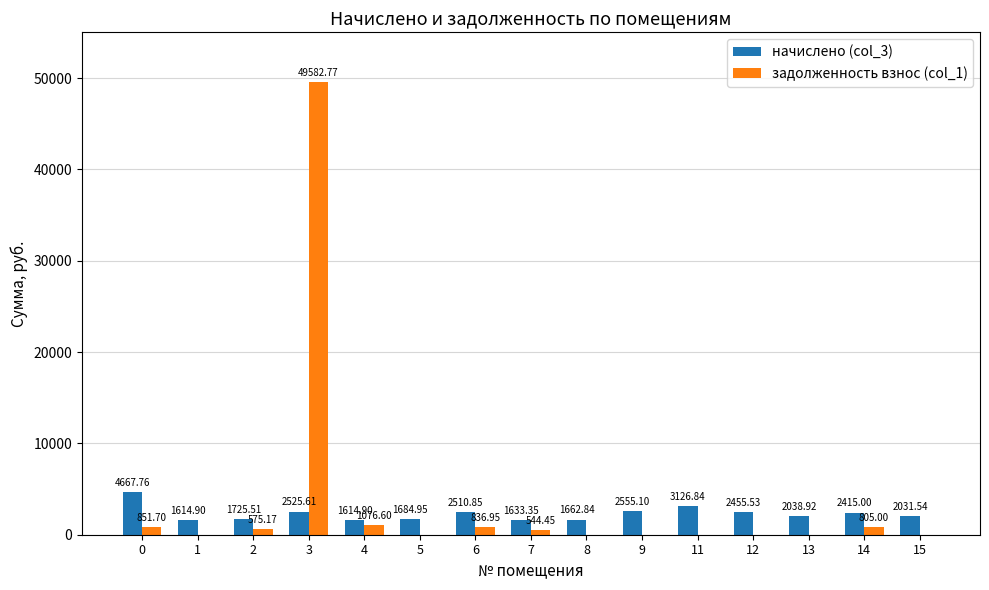

At which label is задолженность взнос (col_1) closest to 24791?

4